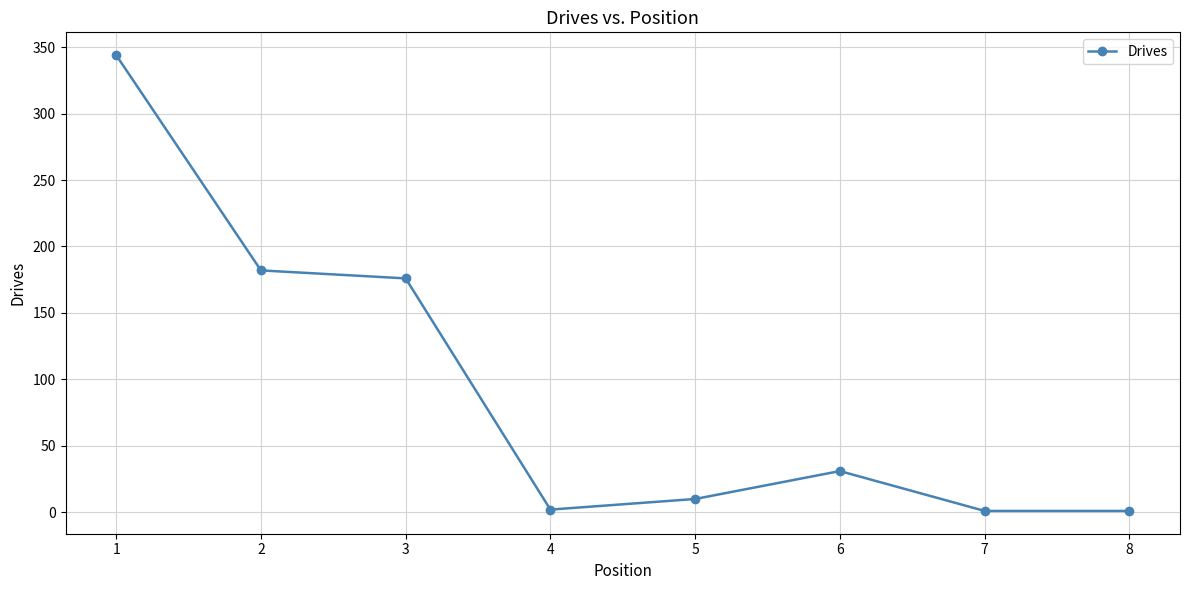

What is the greatest value displayed?

344